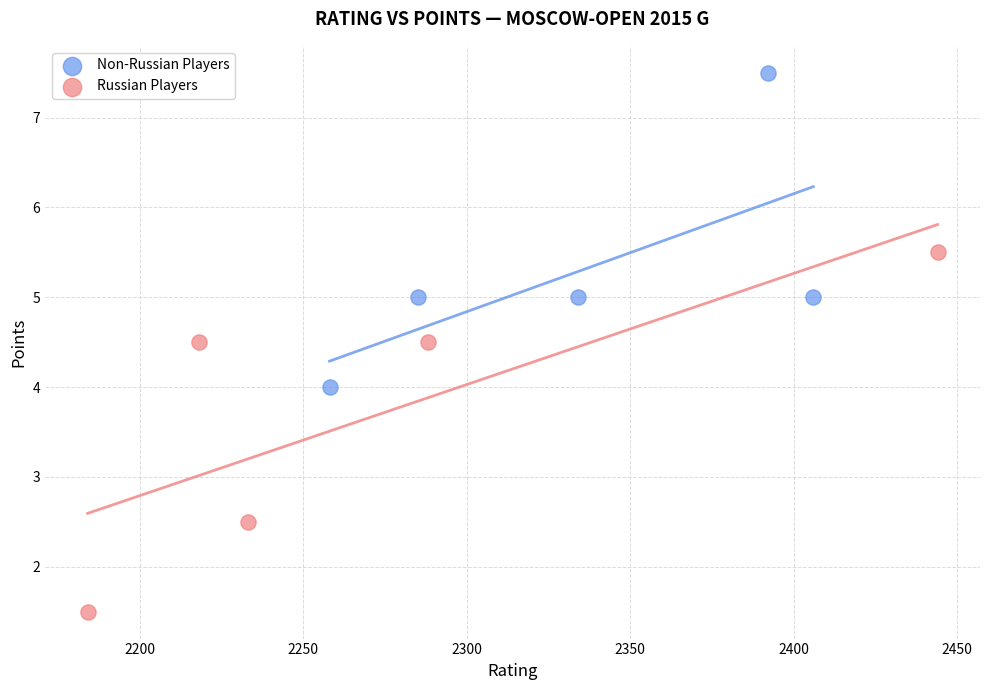

Which series contains the lowest Y value?

Russian Players